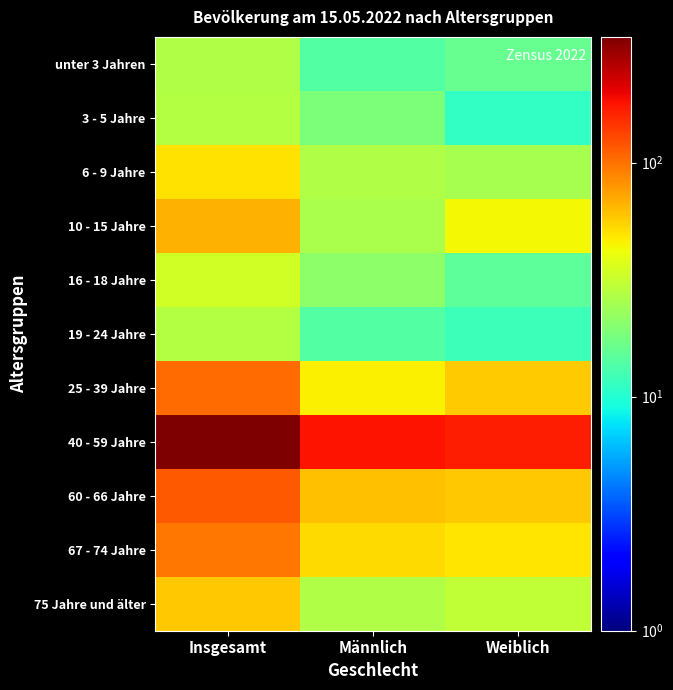

At how many categories does at least one series exceed 204?

1